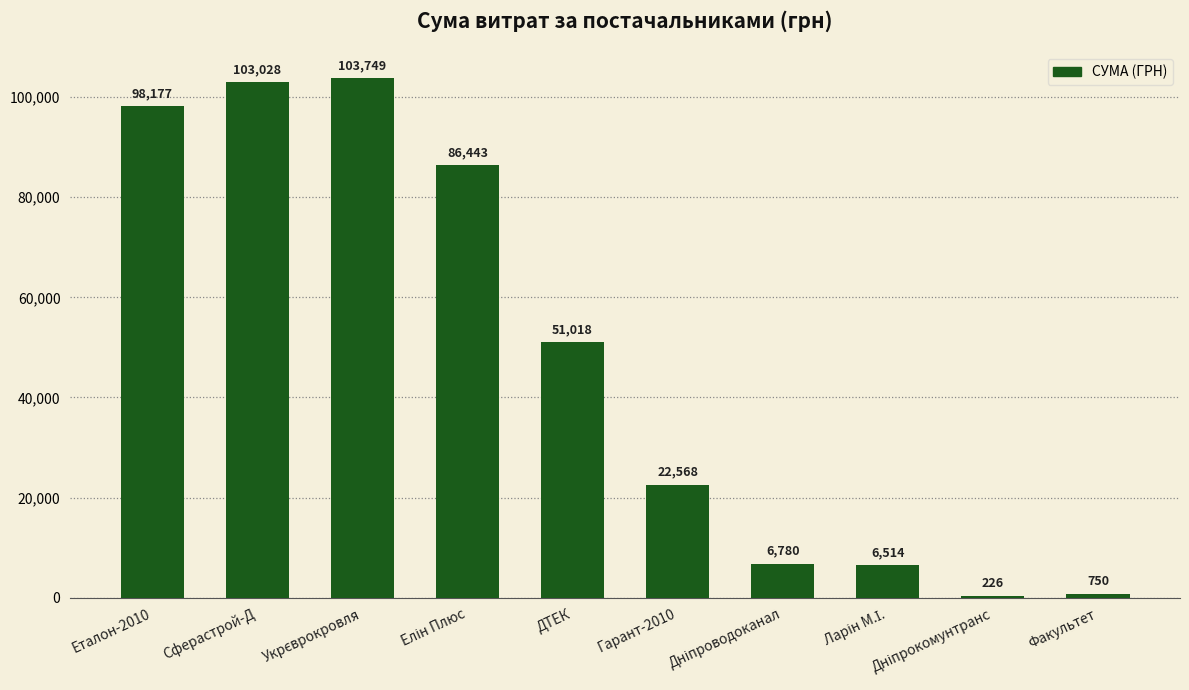

What is the approximate value at Еталон-2010?

98176.9